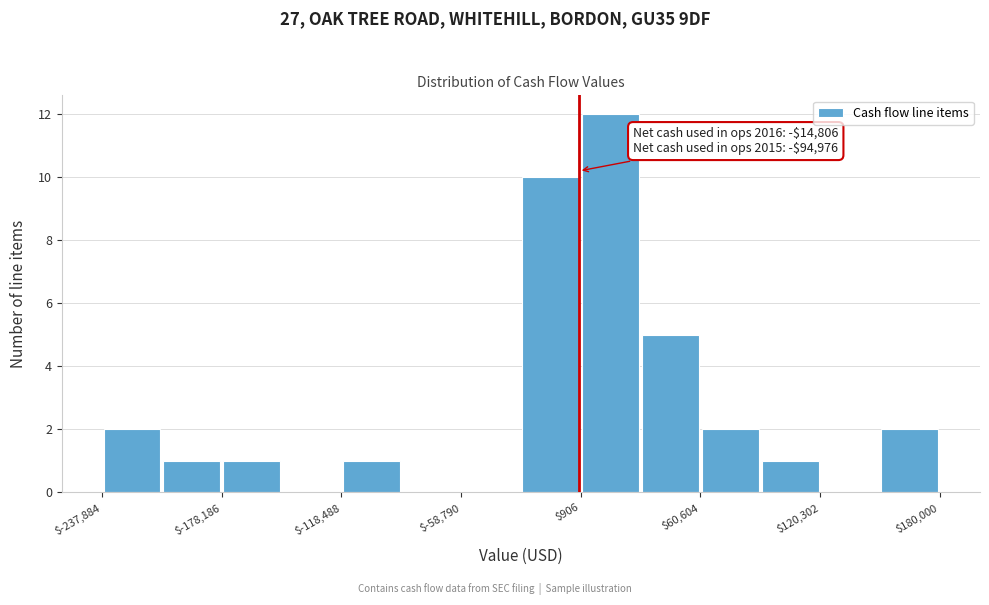

Around what value on the x-axis is the tallest bar? Give the approximate position of its centre, as read against the axis.

20000